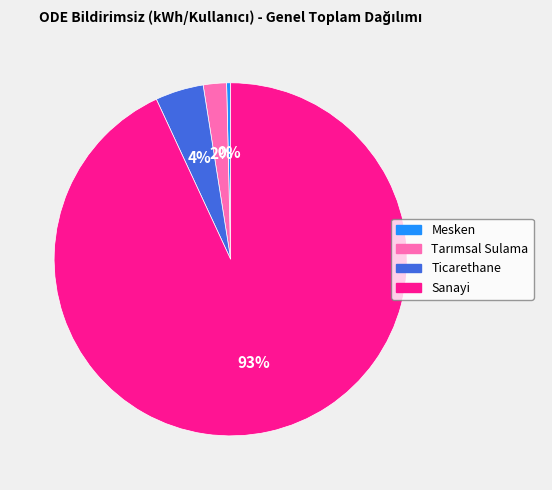

True or false: Ticarethane accounts for 12% of the total.

False